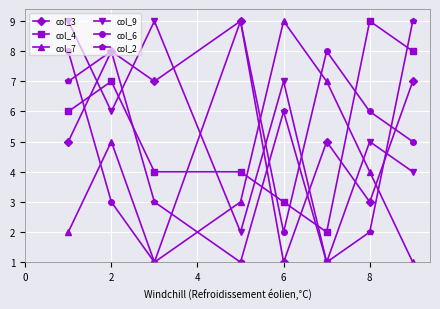

True or false: col_7 has more than 1 interior local peaks.

True